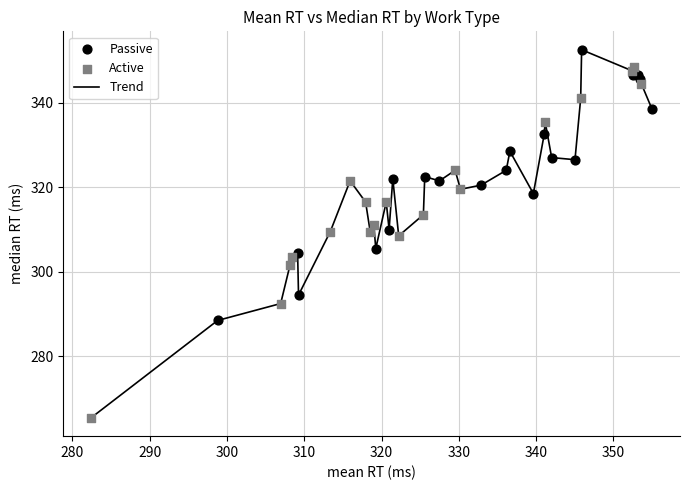

What is the difference between the maximum and minimum values?

87.1